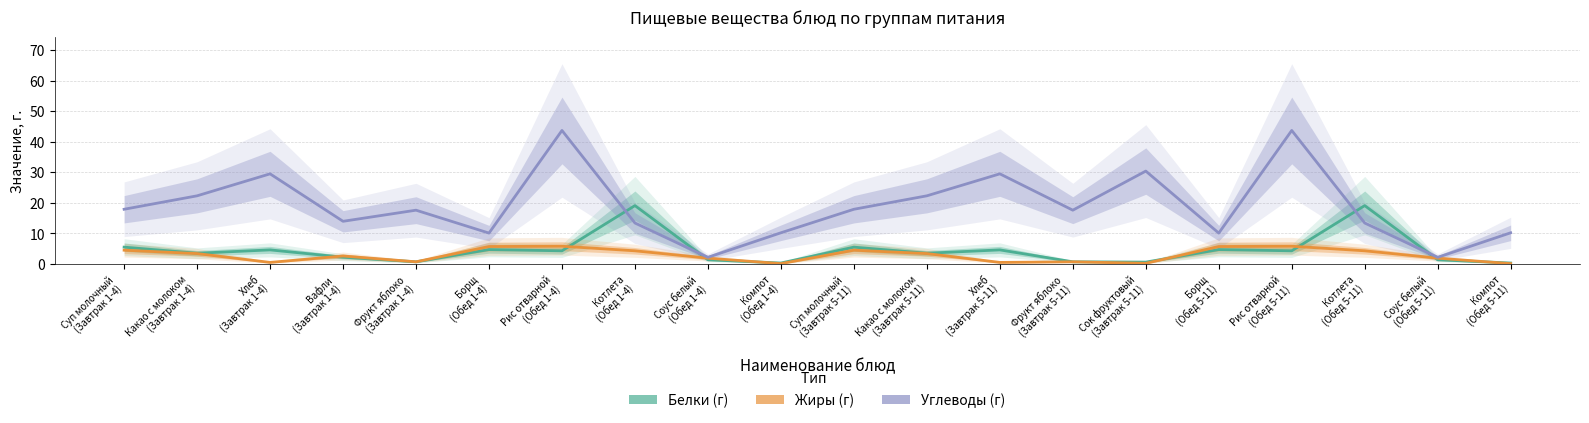

True or false: Жиры (г) has more than 1 points higher than both neighbors.

True